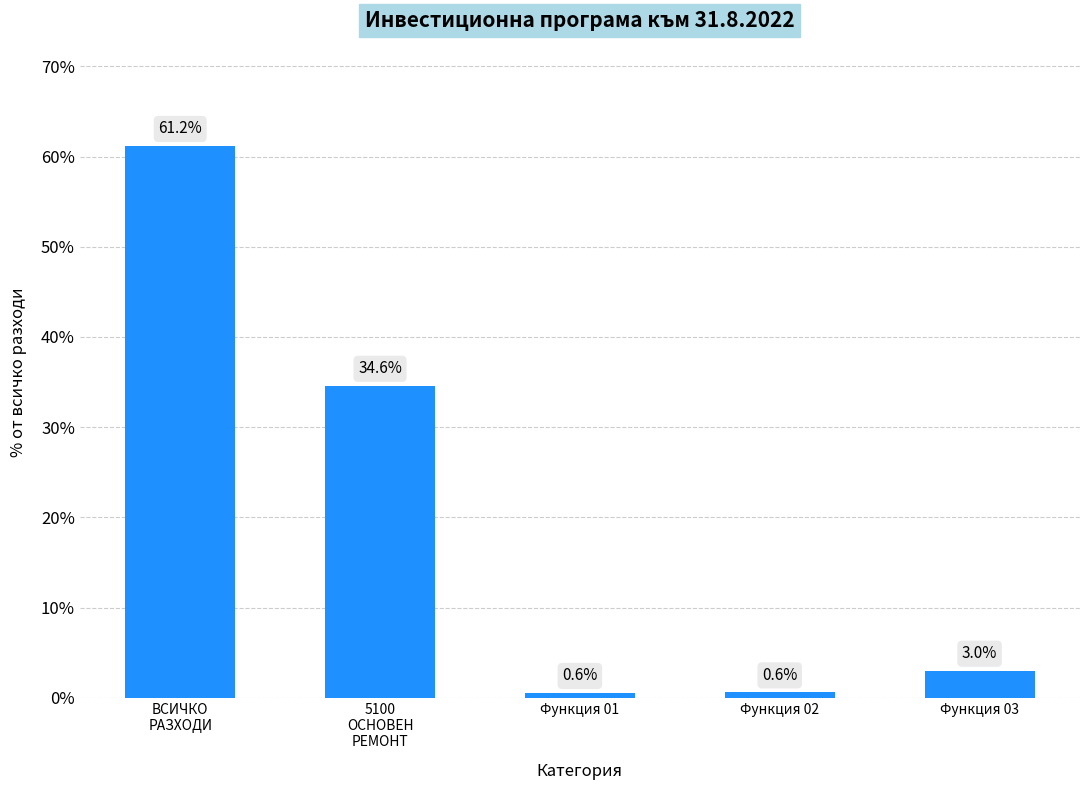

What value does the data have at Функция 01?

0.6